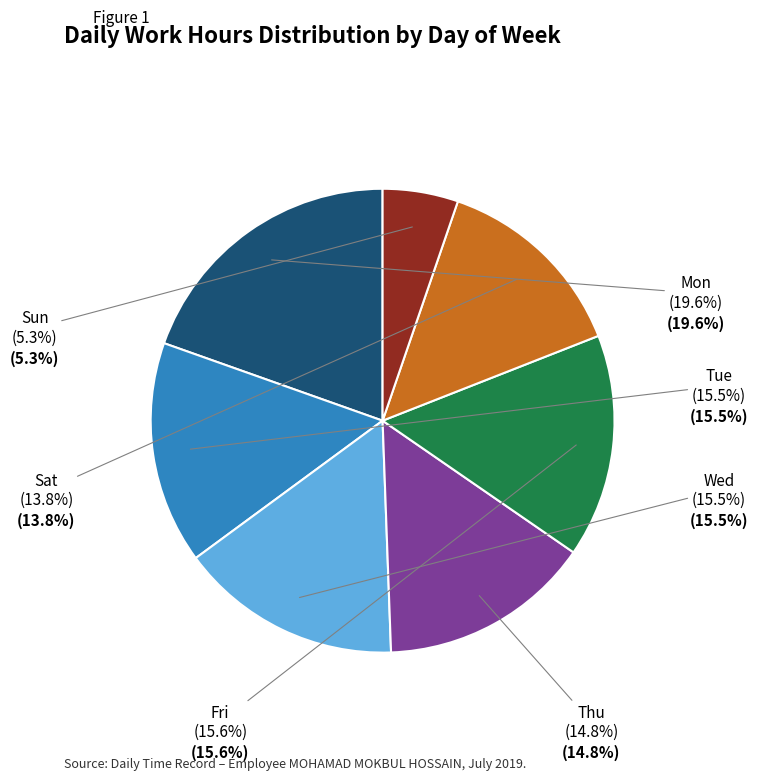

Is there a majority slice in this chart?

No